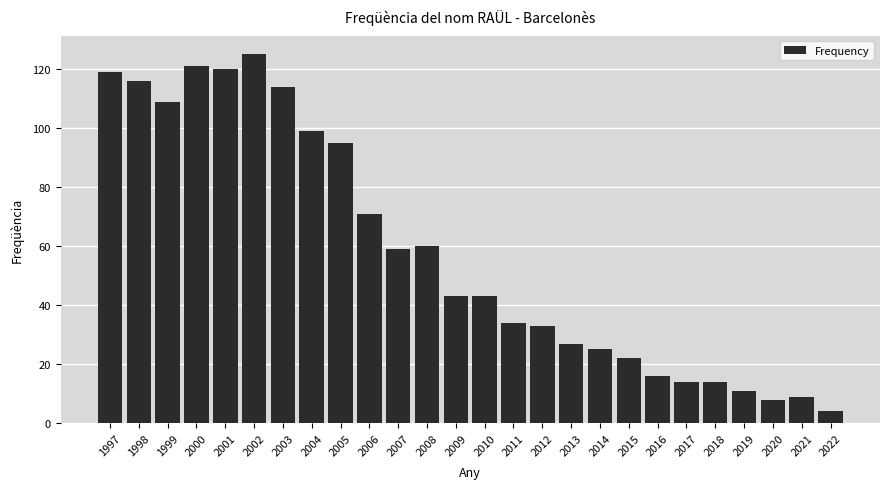

Reading right to left, what are all the values shown in this chart?

4	9	8	11	14	14	16	22	25	27	33	34	43	43	60	59	71	95	99	114	125	120	121	109	116	119